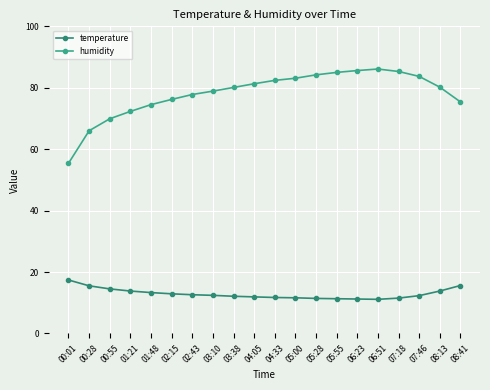

True or false: humidity and temperature cross at least once.

False